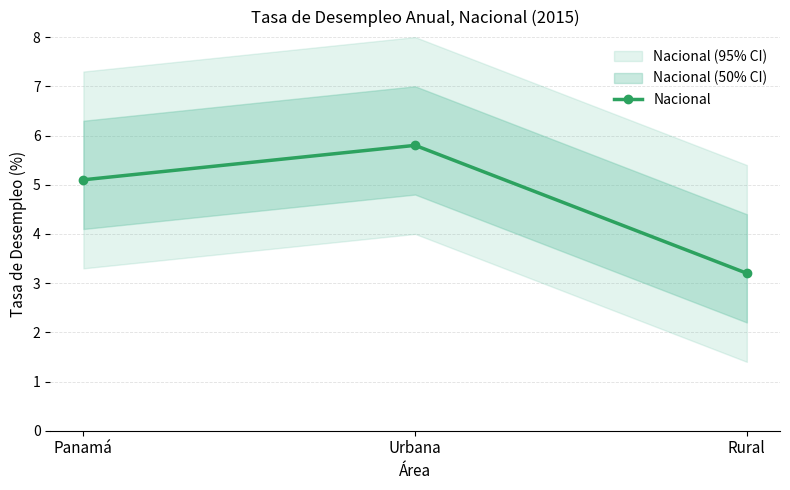

The chart shows a value of 5.1 at Panamá. True or false?

True